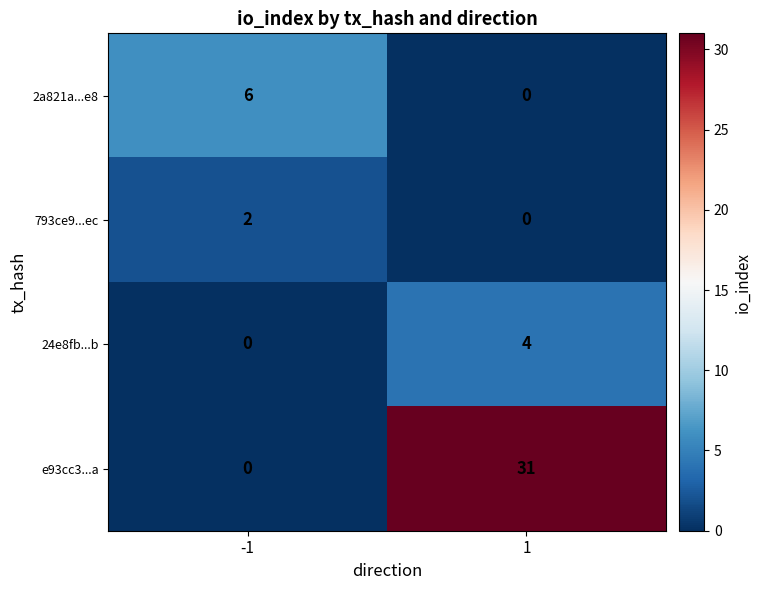

Count the number of categories in the chart.

2